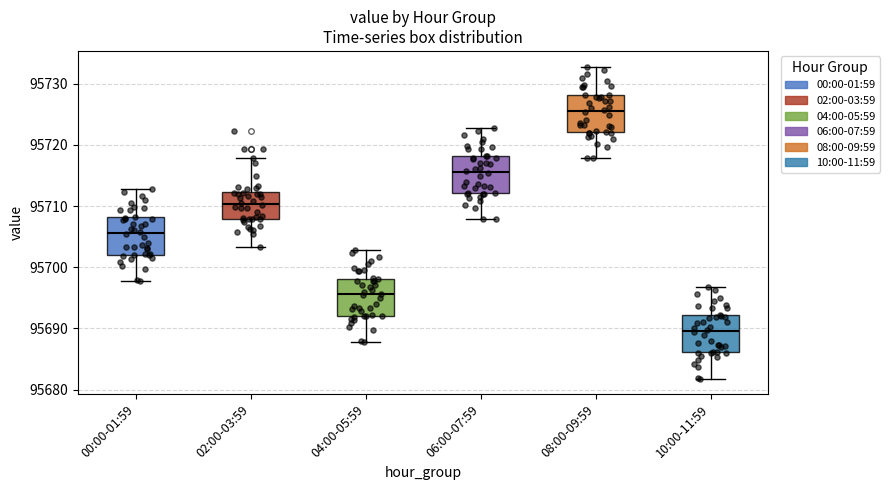

Which box has the lowest median line?

10:00-11:59